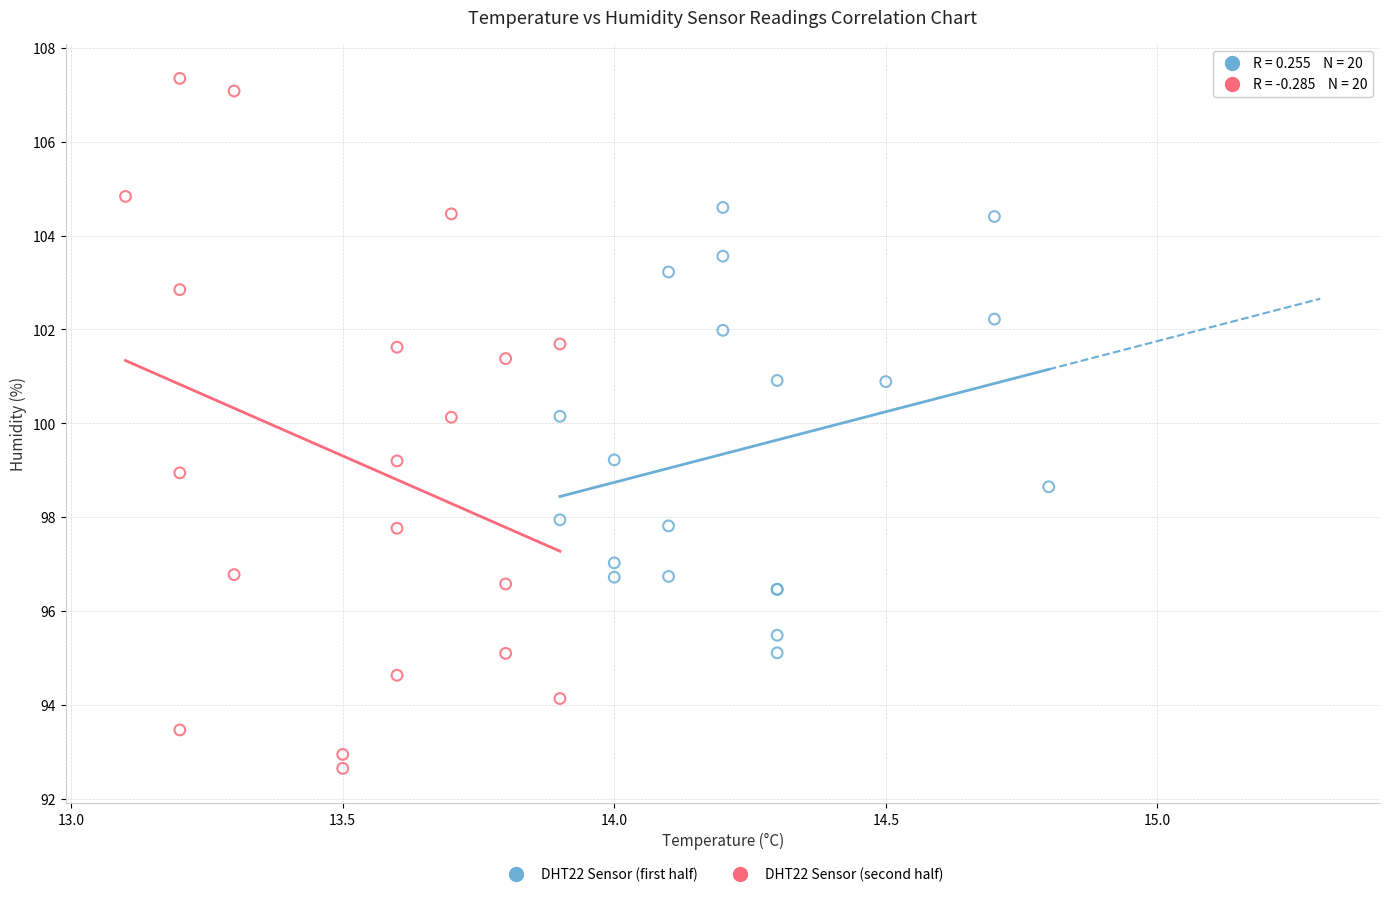

Which series reaches the maximum Y coordinate?

DHT22 Sensor (second half)